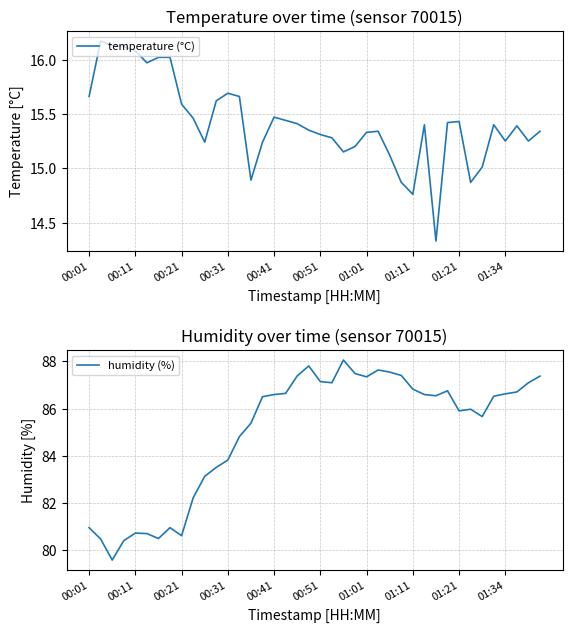

Rank the series by their maximum value, from lowest to highest.

temperature (°C), humidity (%)